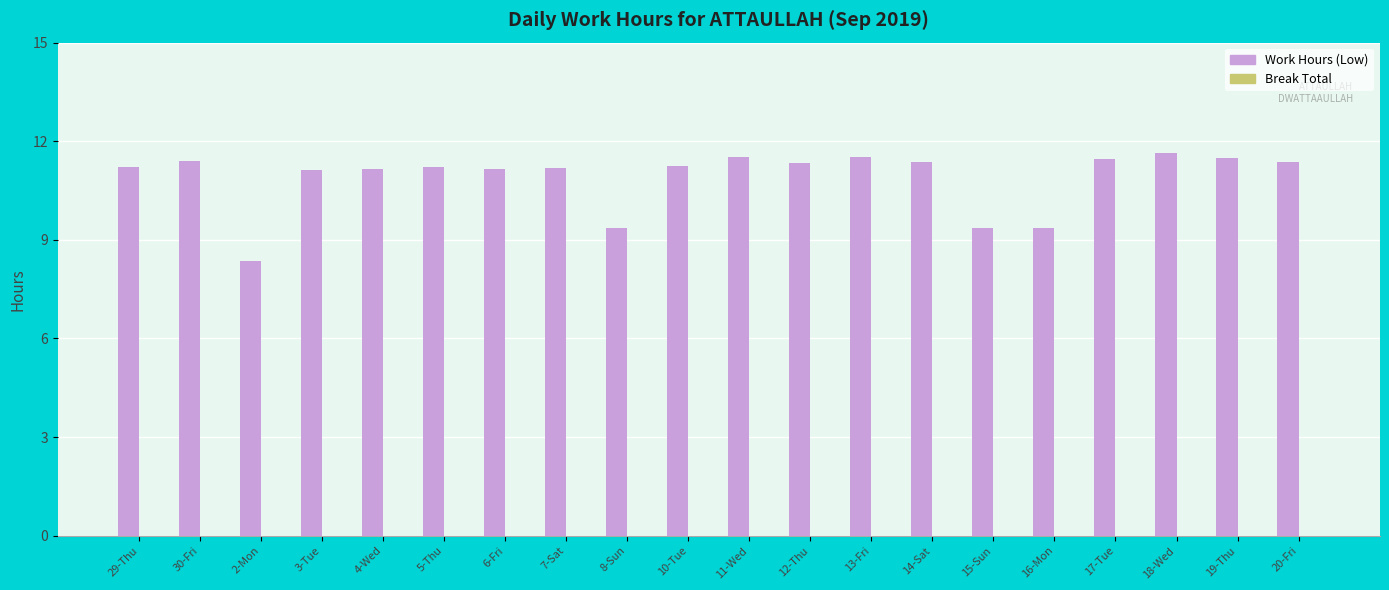

What is the sum of all values?

217.8